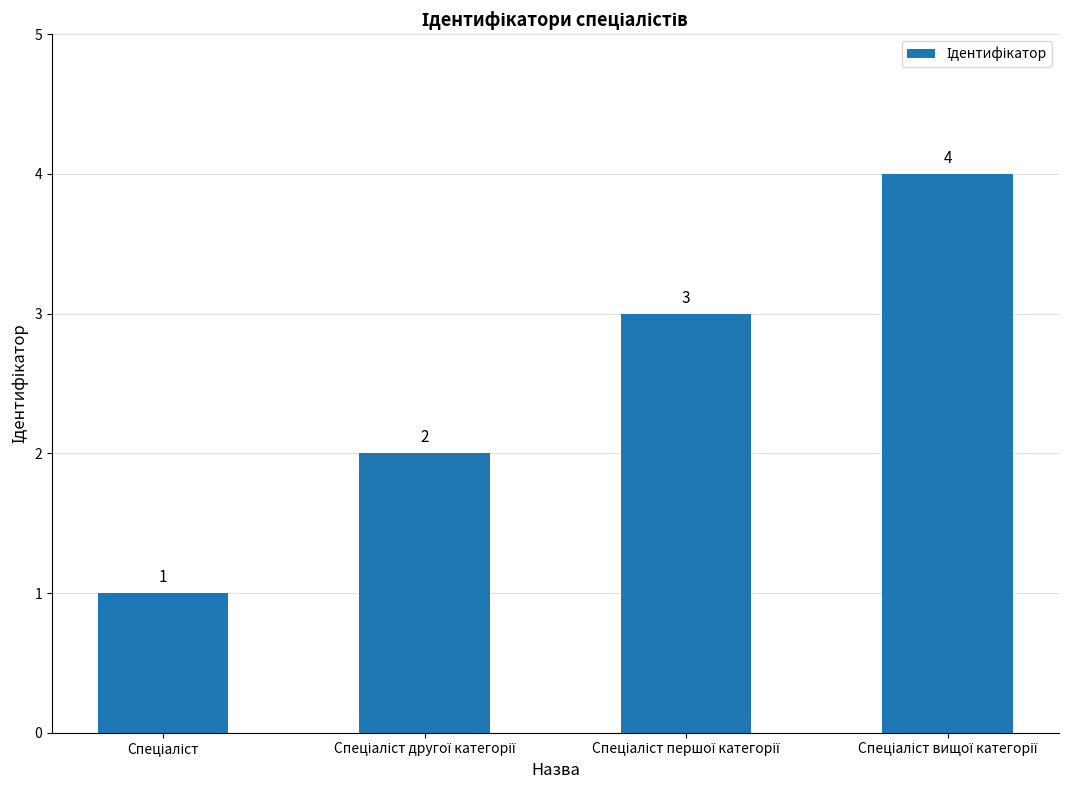

Does the chart contain any negative values?

No